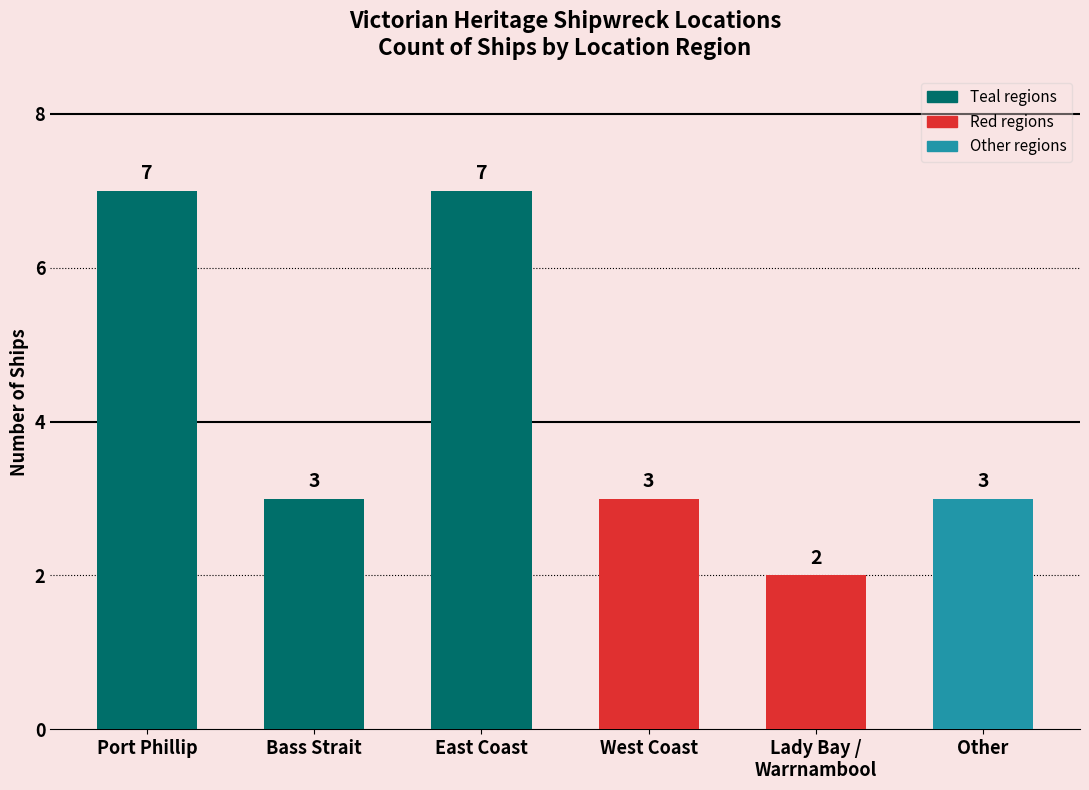

Reading right to left, extract all data points from this chart.

3	2	3	7	3	7